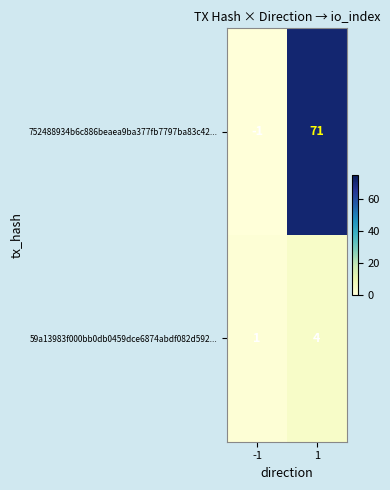

Which series has the largest total across all categories?

752488934b6c886beaea9ba377fb7797ba83c42...